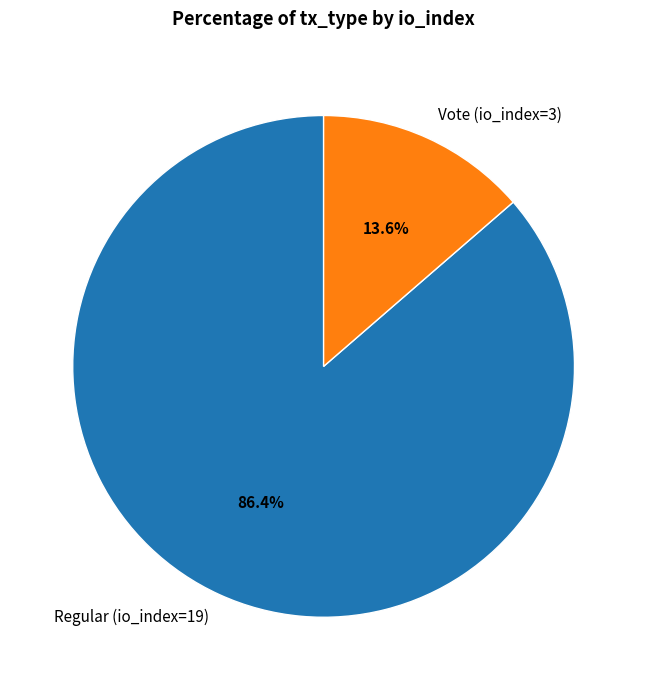

What percentage do Vote (io_index=3) and Regular (io_index=19) together represent?

100.0%